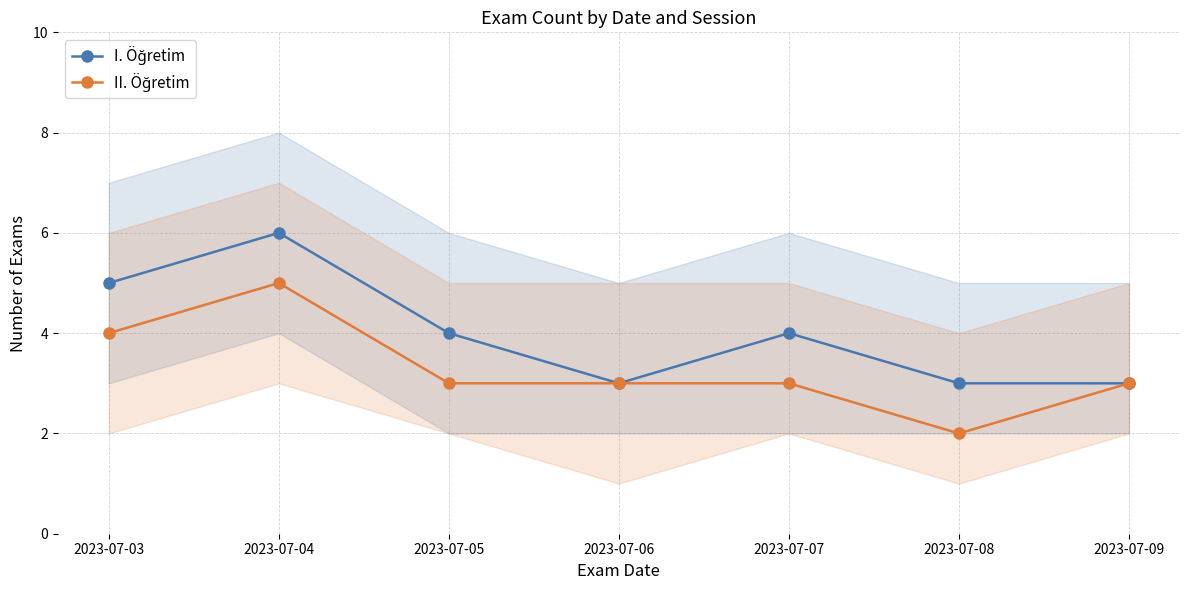

What is the difference between the maximum and minimum values in the II. Öğretim series?

3